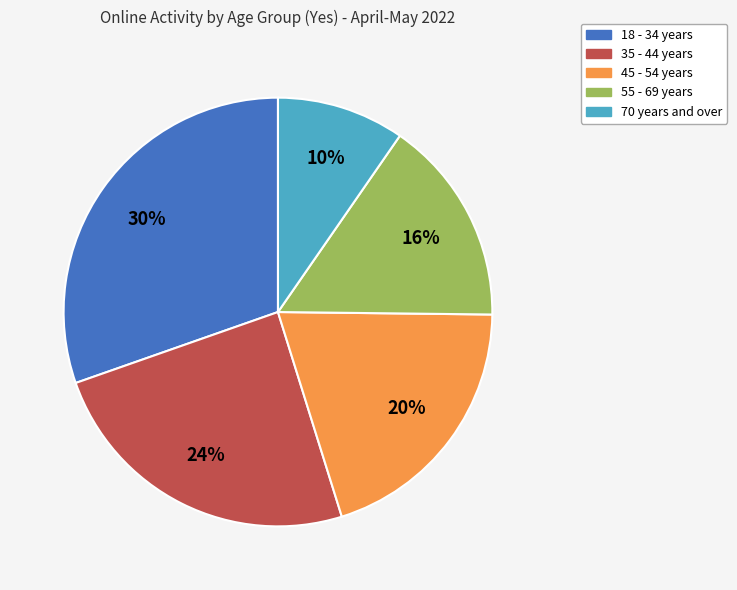

True or false: 18 - 34 years accounts for 30% of the total.

True